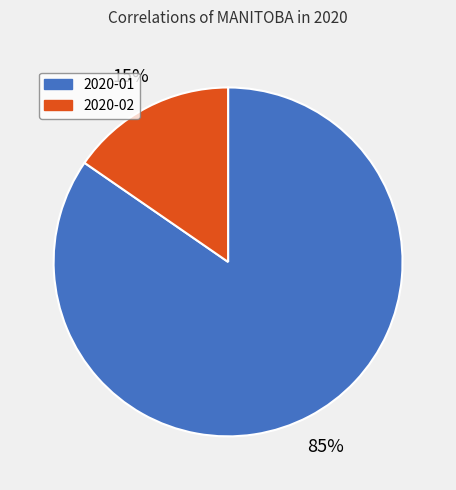

Does any single category account for the majority?

Yes